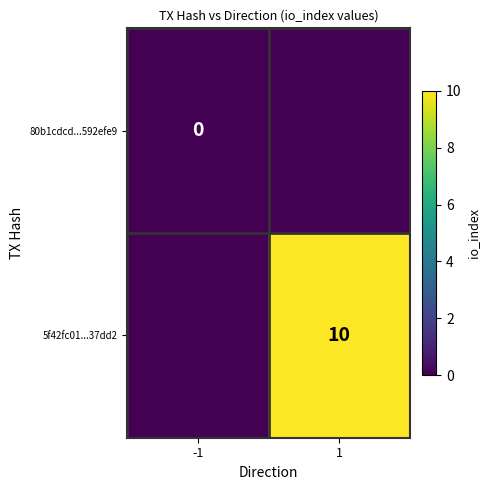

Is it true that 5f42fc01...37dd2 equals 10 at 1?

True